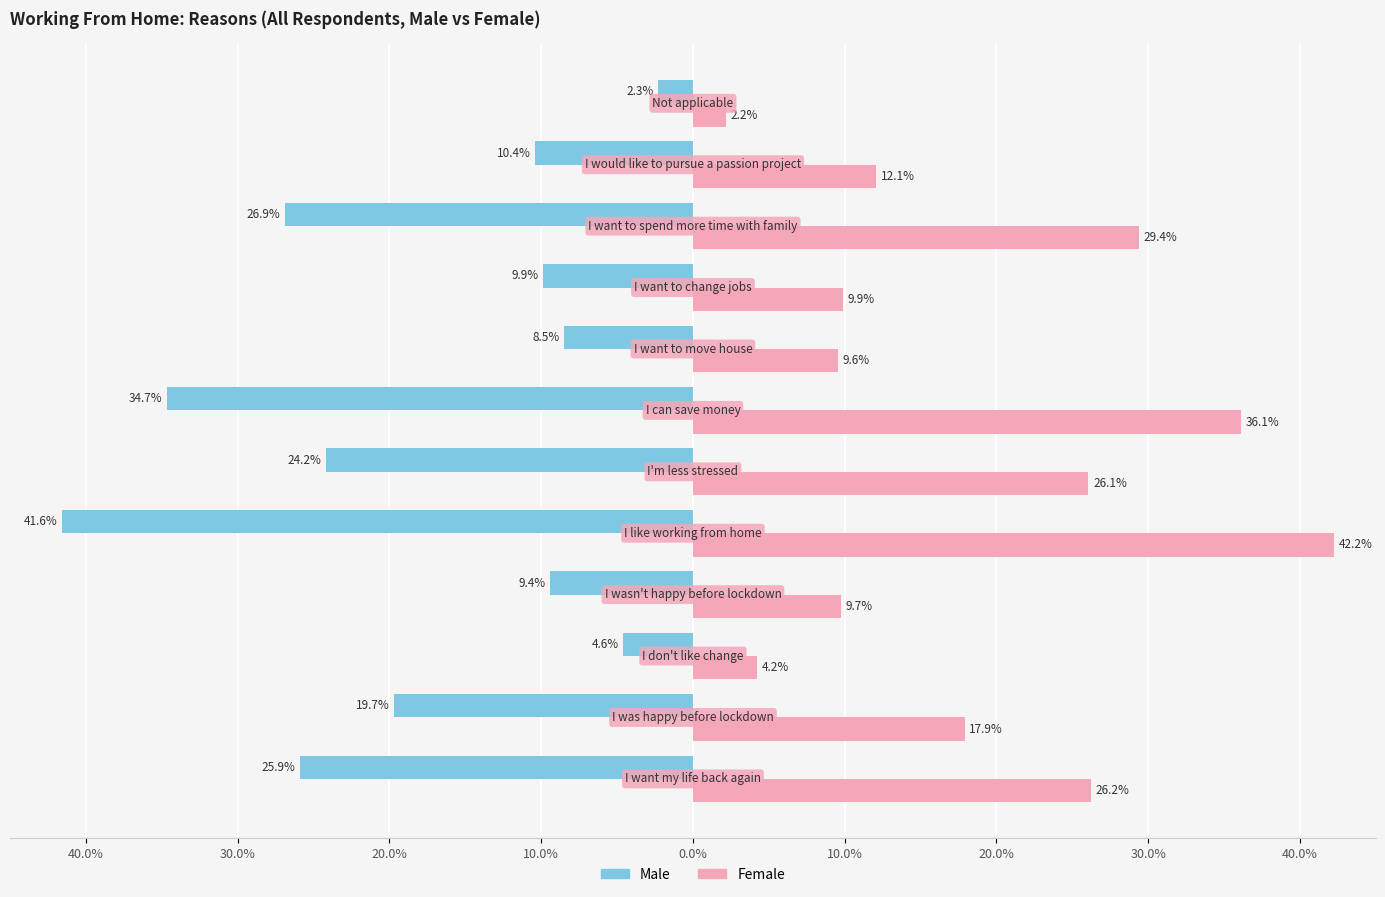

What are all the series names shown in the legend?

Male, Female